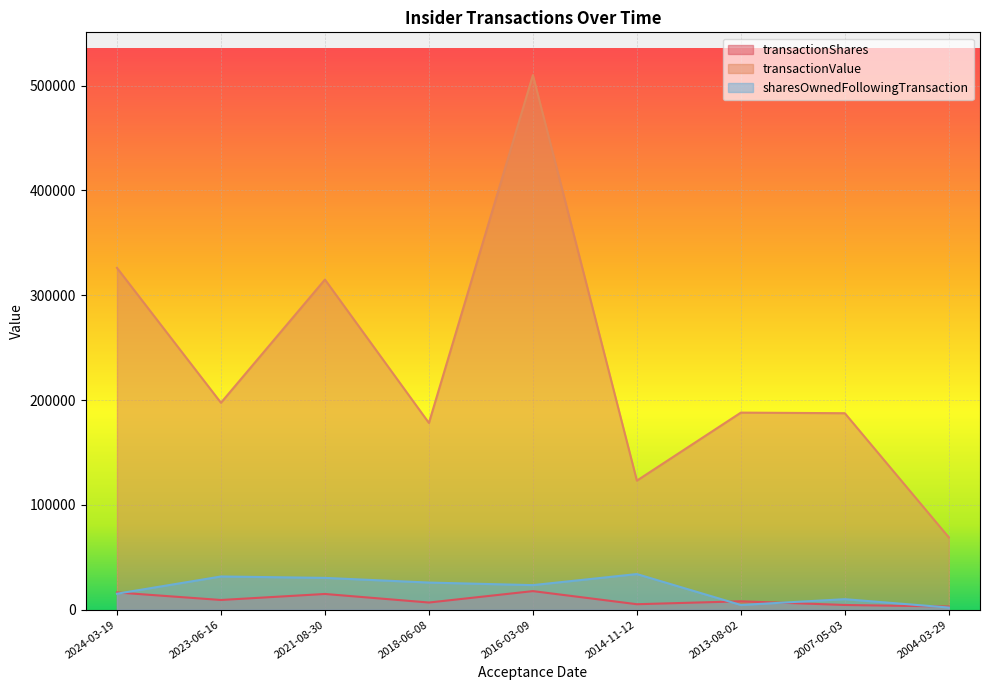

What is the total value across all series at 2007-05-03?

202013